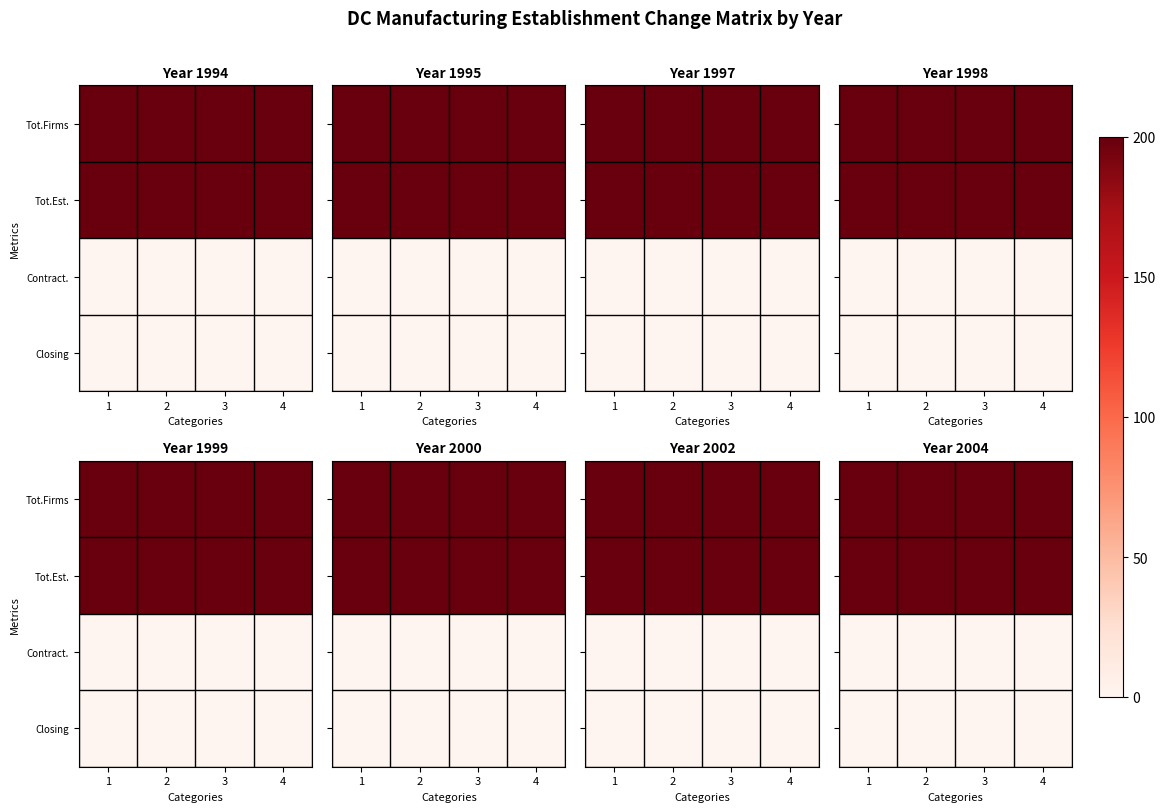

At 1, list the series in order from smallest to largest.

Contract., Closing, Tot.Firms, Tot.Est.